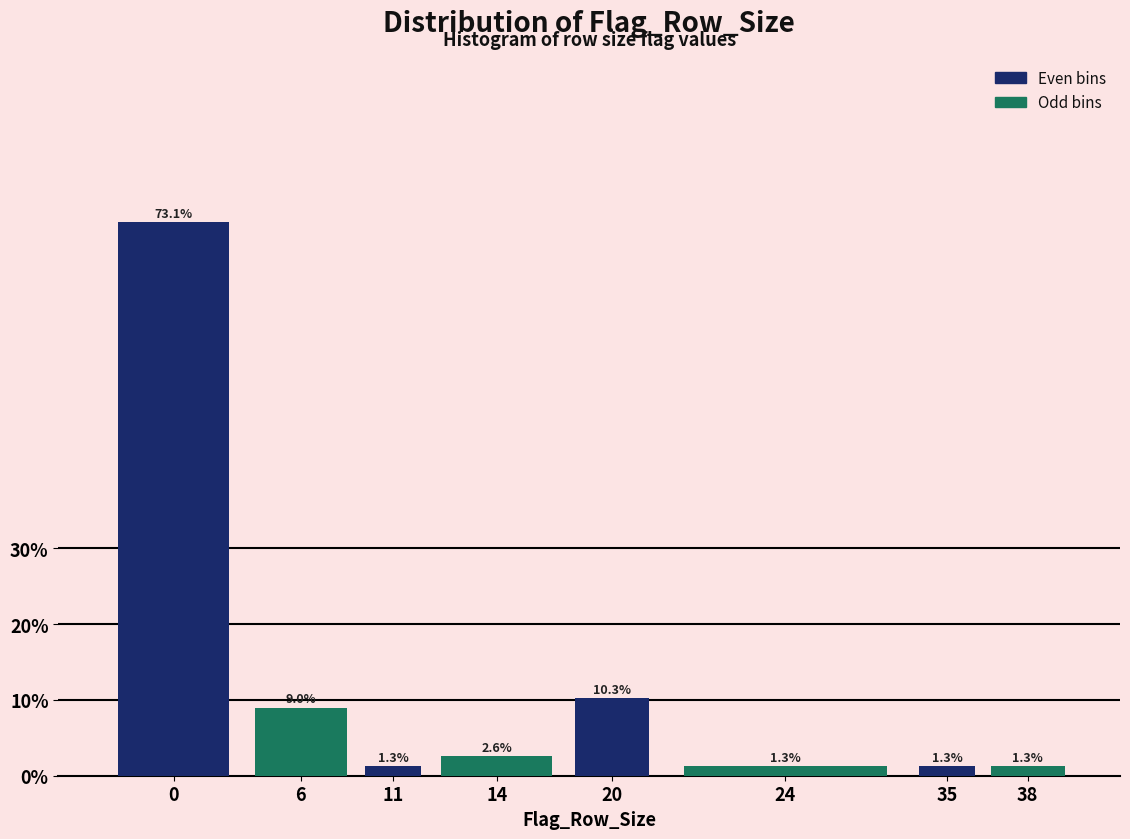

Reading left to right, transcribe all the data shown in this chart.

0=73.1	6=9.0	11=1.3	14=2.6	20=10.3	24=1.3	35=1.3	38=1.3